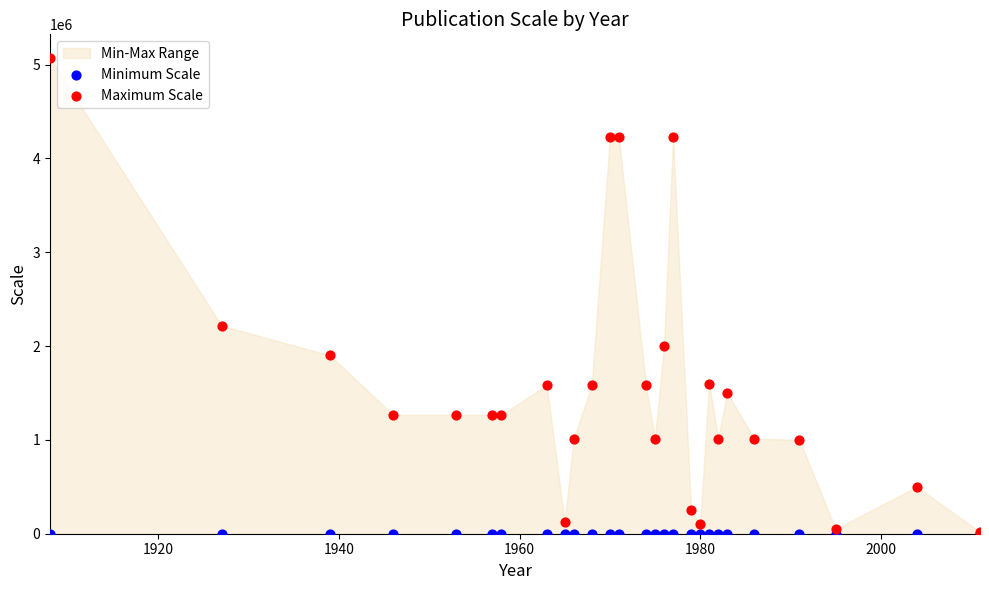

In the Maximum Scale series, what Y value is closest to 2544400?

2217600